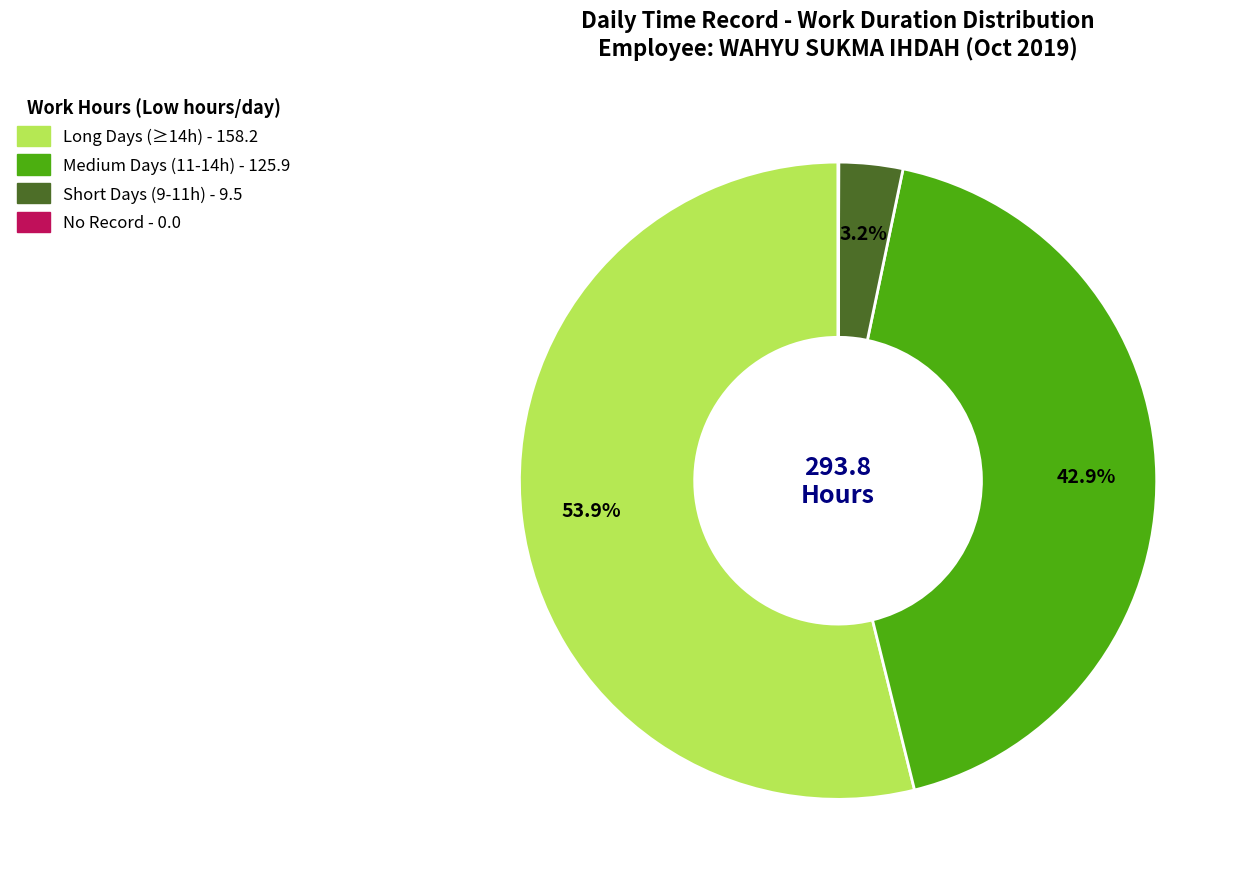

Is there any slice that represents more than half of the pie?

Yes